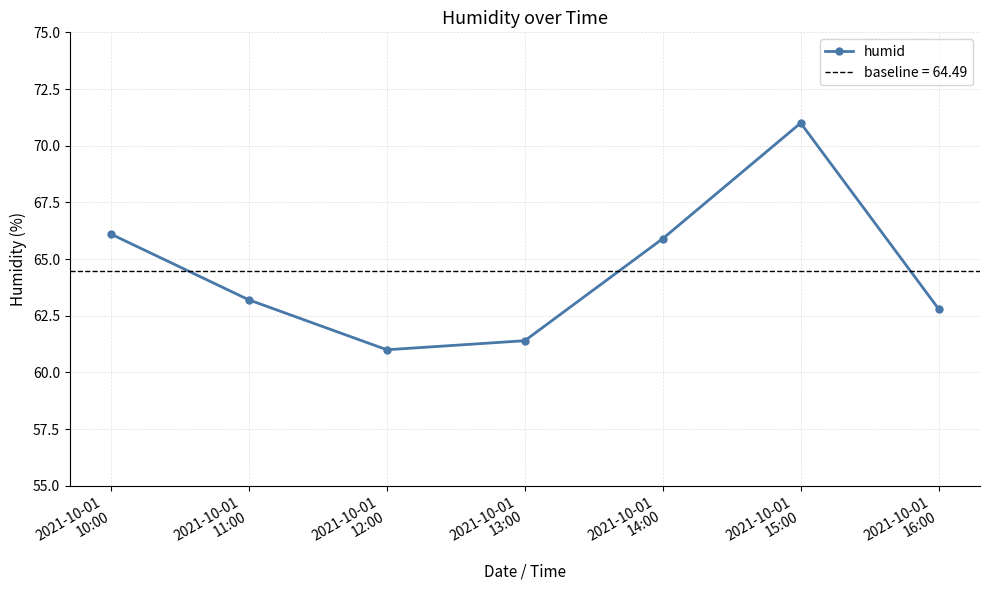

At which category does the data reach its first local valley?

2021-10-01
12:00